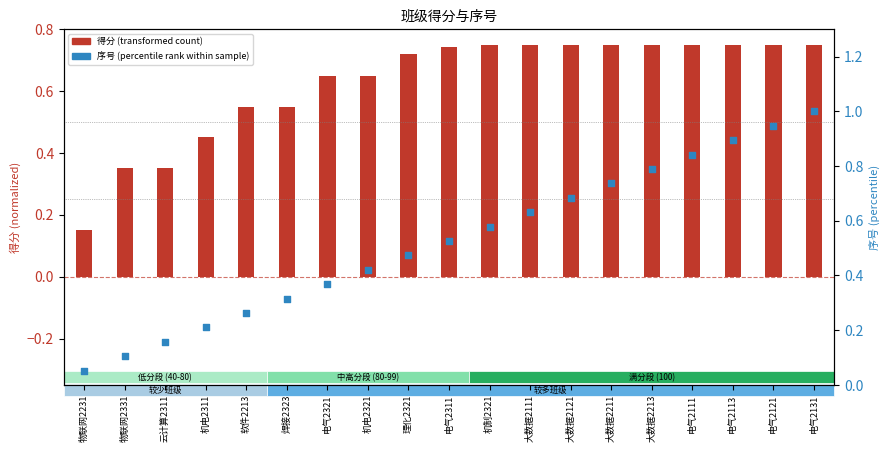

At which category is the sum across all series the highest?

电气2131